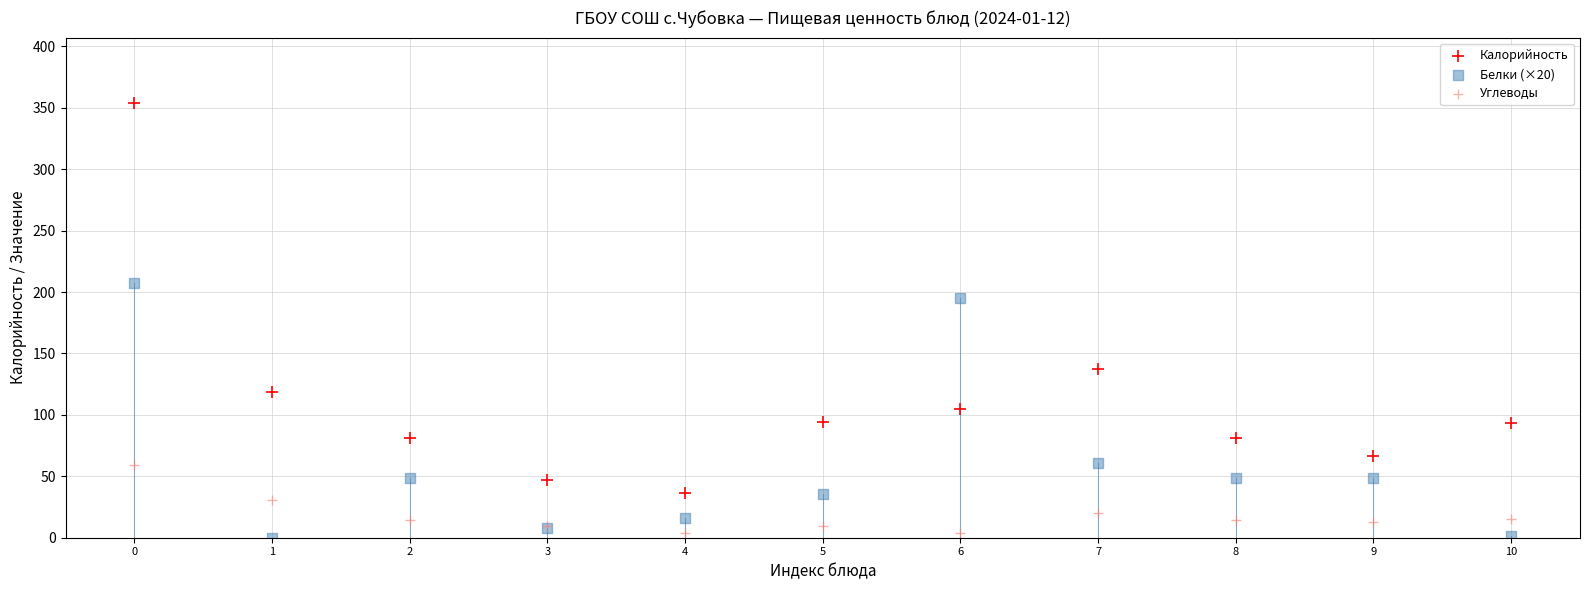

Which series has the largest Y range (max minus min)?

Калорийность